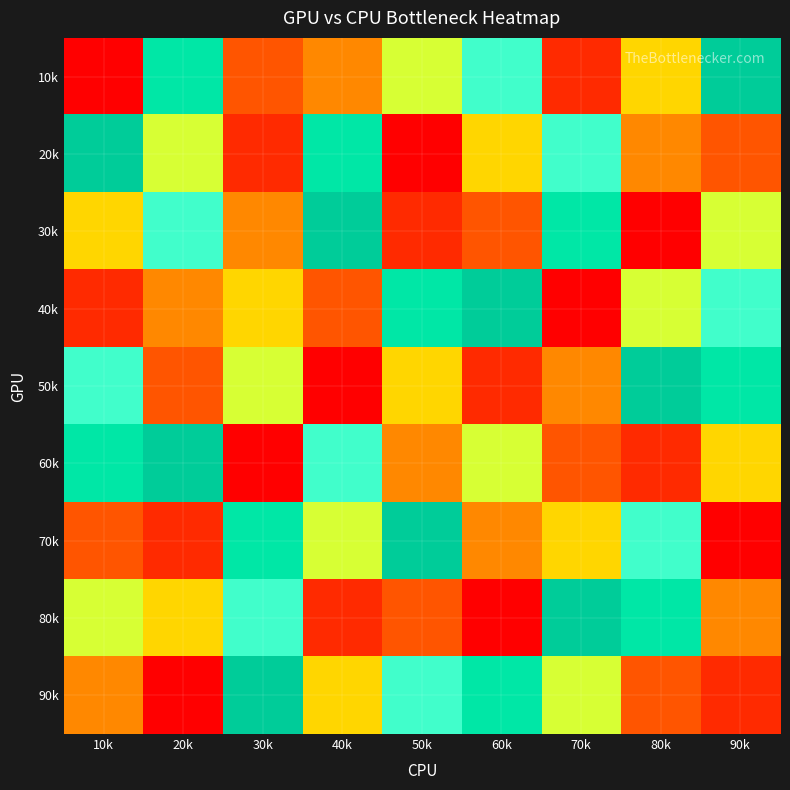

At how many categories does at least one series exceed 5?

9